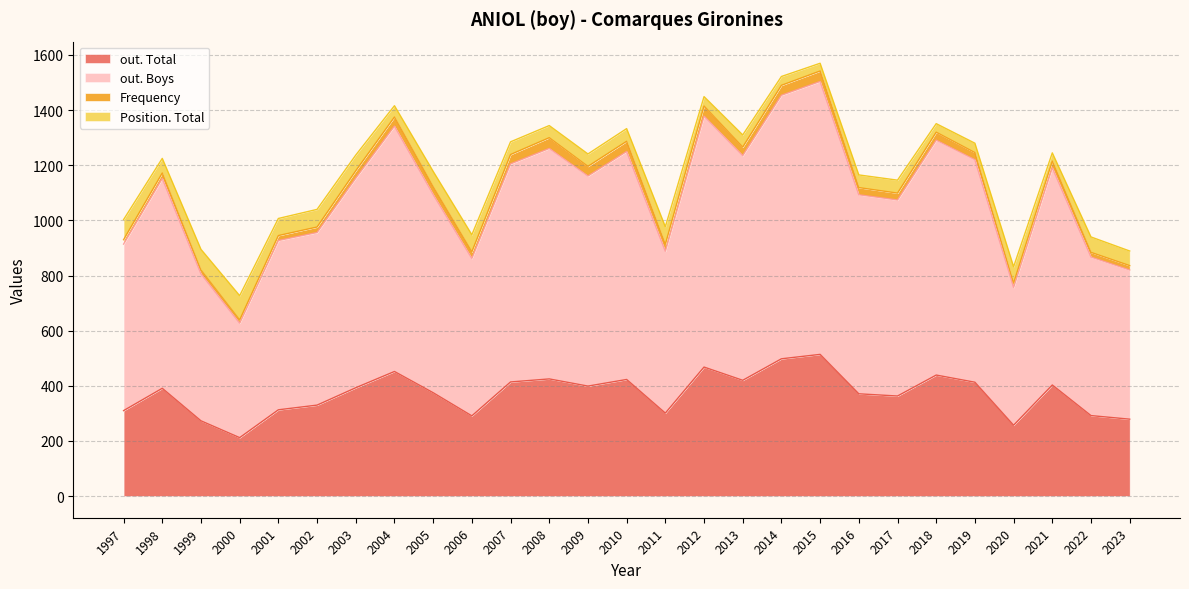

Is it true that out. Boys equals 145 at 2023?

False